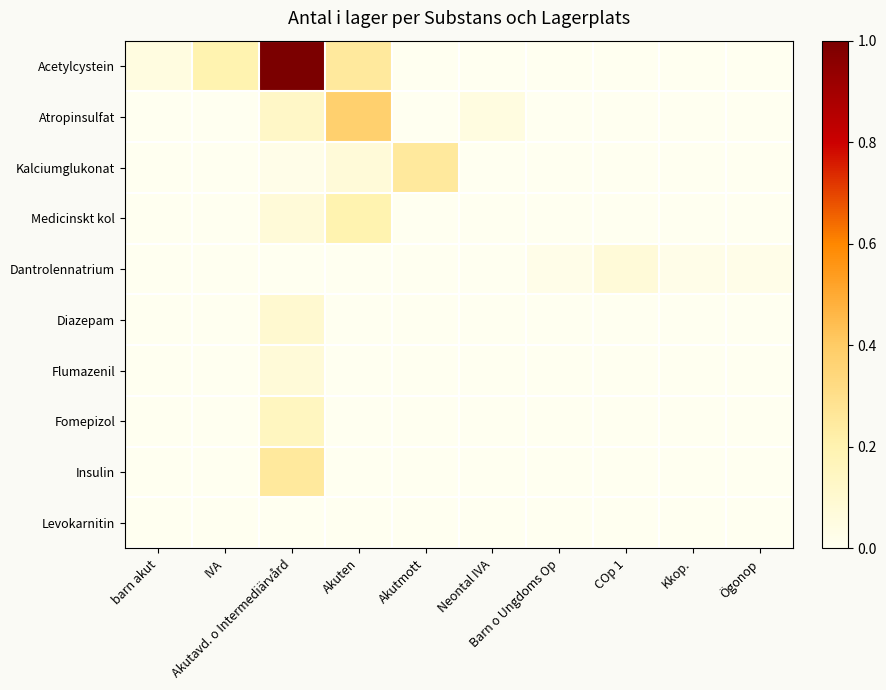

Reading left to right, list all the values displayed in this chart.

Acetylcystein: barn akut=0.1	IVA=0.2	Akutavd. o Intermediärvård=1.0	Akuten=0.2	Akutmott=0.0	Neontal IVA=0.0	Barn o Ungdoms Op=0.0	COp 1=0.0	Kkop.=0.0	Ögonop=0.0
Atropinsulfat: barn akut=0.0	IVA=0.0	Akutavd. o Intermediärvård=0.1	Akuten=0.4	Akutmott=0.0	Neontal IVA=0.1	Barn o Ungdoms Op=0.0	COp 1=0.0	Kkop.=0.0	Ögonop=0.0
Kalciumglukonat: barn akut=0.0	IVA=0.0	Akutavd. o Intermediärvård=0.0	Akuten=0.1	Akutmott=0.2	Neontal IVA=0.0	Barn o Ungdoms Op=0.0	COp 1=0.0	Kkop.=0.0	Ögonop=0.0
Medicinskt kol: barn akut=0.0	IVA=0.0	Akutavd. o Intermediärvård=0.1	Akuten=0.2	Akutmott=0.0	Neontal IVA=0.0	Barn o Ungdoms Op=0.0	COp 1=0.0	Kkop.=0.0	Ögonop=0.0
Dantrolennatrium: barn akut=0.0	IVA=0.0	Akutavd. o Intermediärvård=0.0	Akuten=0.0	Akutmott=0.0	Neontal IVA=0.0	Barn o Ungdoms Op=0.0	COp 1=0.1	Kkop.=0.0	Ögonop=0.0
Diazepam: barn akut=0.0	IVA=0.0	Akutavd. o Intermediärvård=0.1	Akuten=0.0	Akutmott=0.0	Neontal IVA=0.0	Barn o Ungdoms Op=0.0	COp 1=0.0	Kkop.=0.0	Ögonop=0.0
Flumazenil: barn akut=0.0	IVA=0.0	Akutavd. o Intermediärvård=0.1	Akuten=0.0	Akutmott=0.0	Neontal IVA=0.0	Barn o Ungdoms Op=0.0	COp 1=0.0	Kkop.=0.0	Ögonop=0.0
Fomepizol: barn akut=0.0	IVA=0.0	Akutavd. o Intermediärvård=0.1	Akuten=0.0	Akutmott=0.0	Neontal IVA=0.0	Barn o Ungdoms Op=0.0	COp 1=0.0	Kkop.=0.0	Ögonop=0.0
Insulin: barn akut=0.0	IVA=0.0	Akutavd. o Intermediärvård=0.2	Akuten=0.0	Akutmott=0.0	Neontal IVA=0.0	Barn o Ungdoms Op=0.0	COp 1=0.0	Kkop.=0.0	Ögonop=0.0
Levokarnitin: barn akut=0.0	IVA=0.0	Akutavd. o Intermediärvård=0.0	Akuten=0.0	Akutmott=0.0	Neontal IVA=0.0	Barn o Ungdoms Op=0.0	COp 1=0.0	Kkop.=0.0	Ögonop=0.0